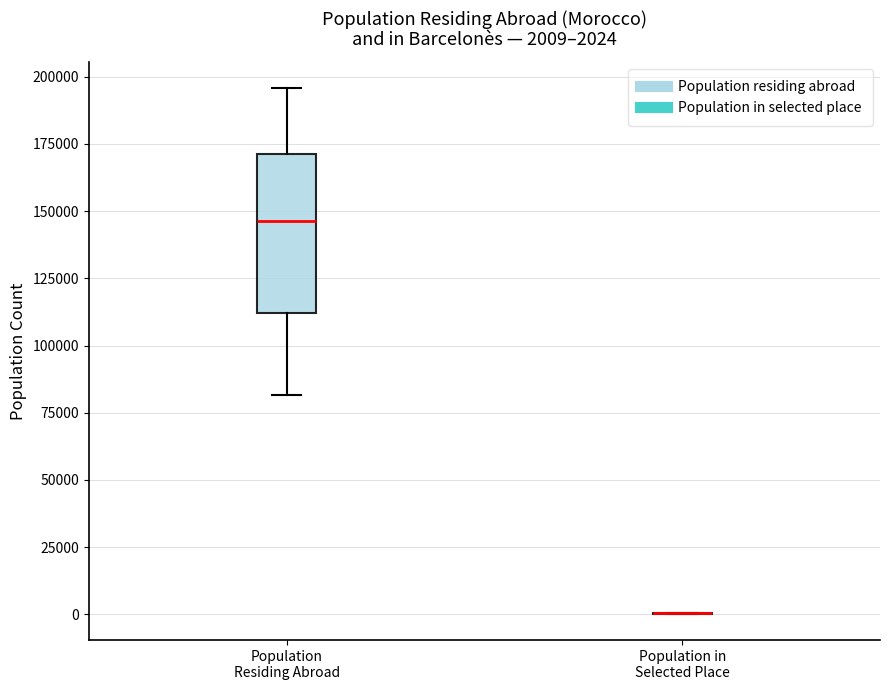

Comparing the boxes themselves (not the whiskers), which one is the tallest?

Population Residing Abroad